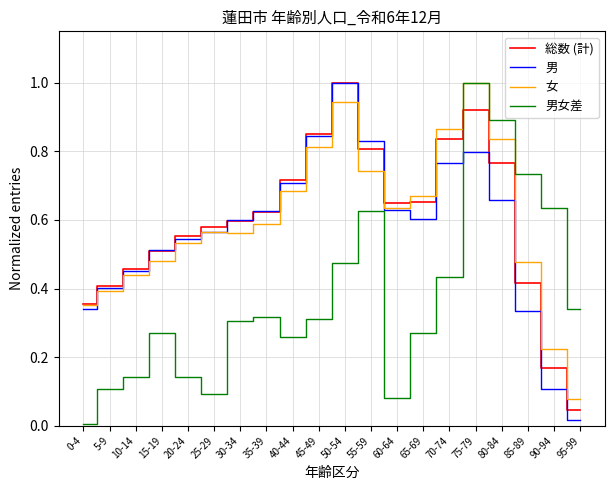

Rank the series at 65-69 from highest to lowest value.

女, 総数 (計), 男, 男女差